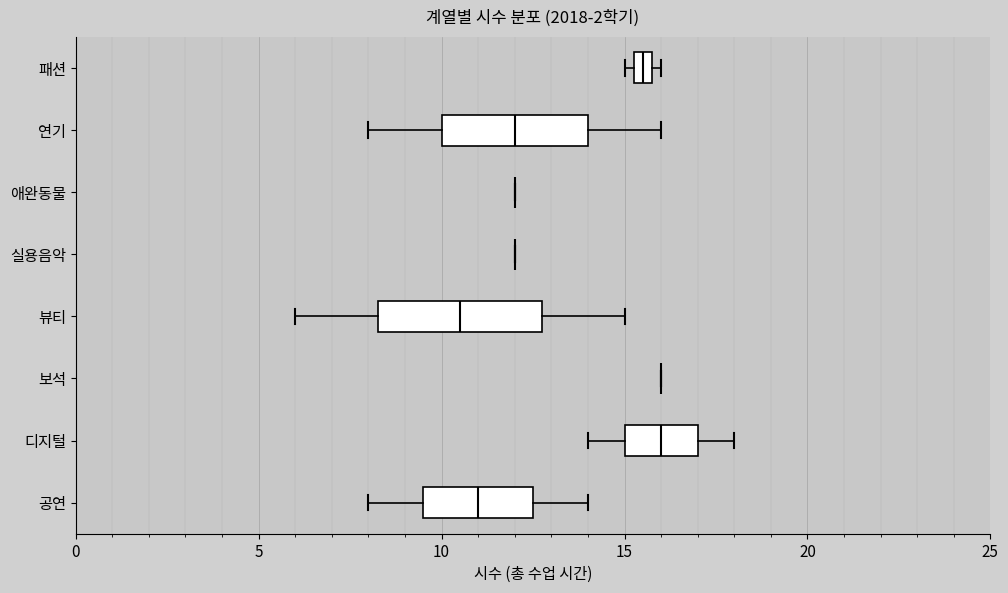

Which box is the widest, from its left edge to its right edge?

뷰티